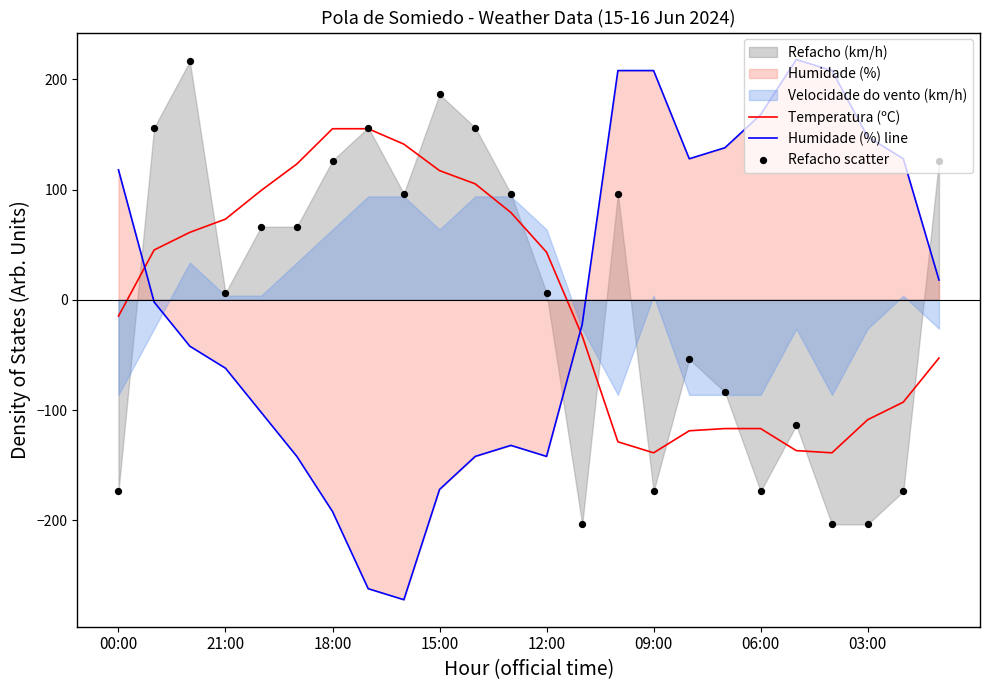

At how many categories does at least one series exceed -66?

24